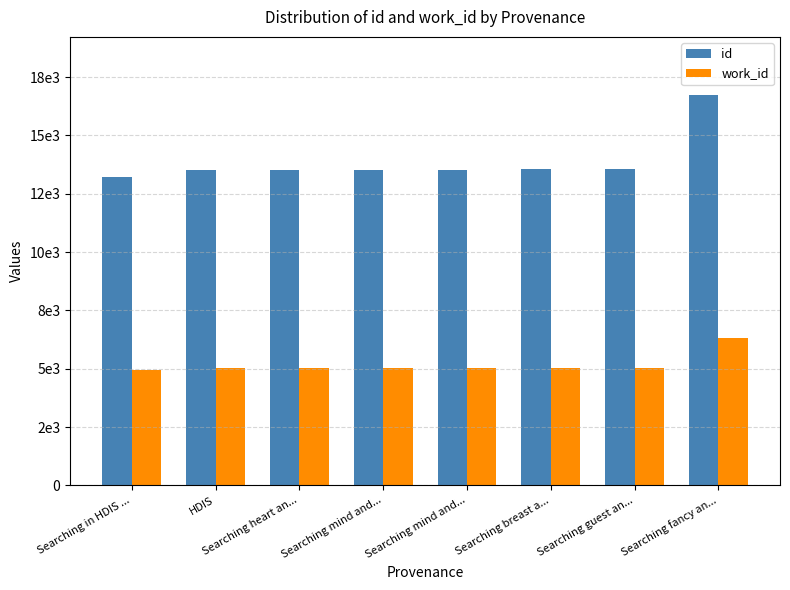

What is the label of the 5th bar from the left?

Searching mind and...